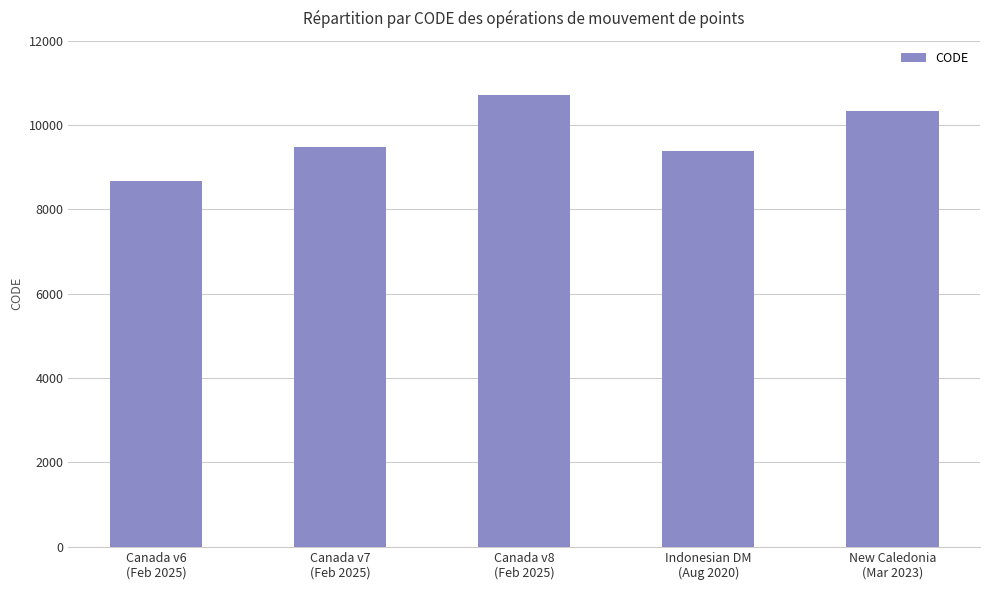

What is the average value?

9713